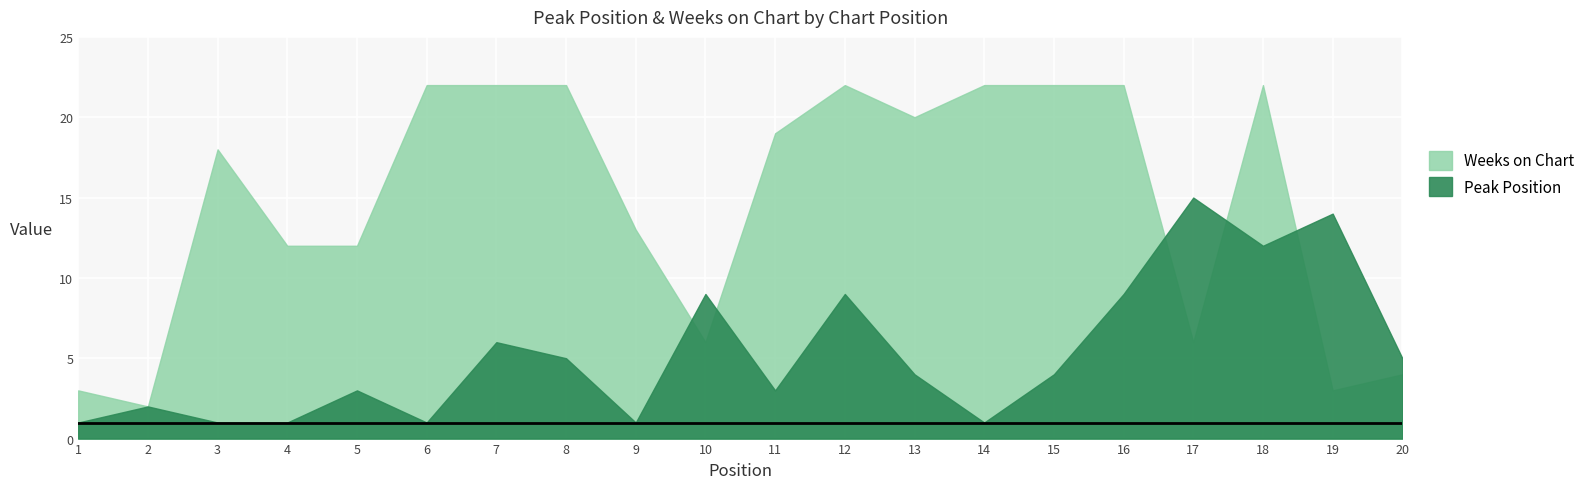

Which series ends up on top after the final intersection of Weeks on Chart and Peak Position?

Peak Position